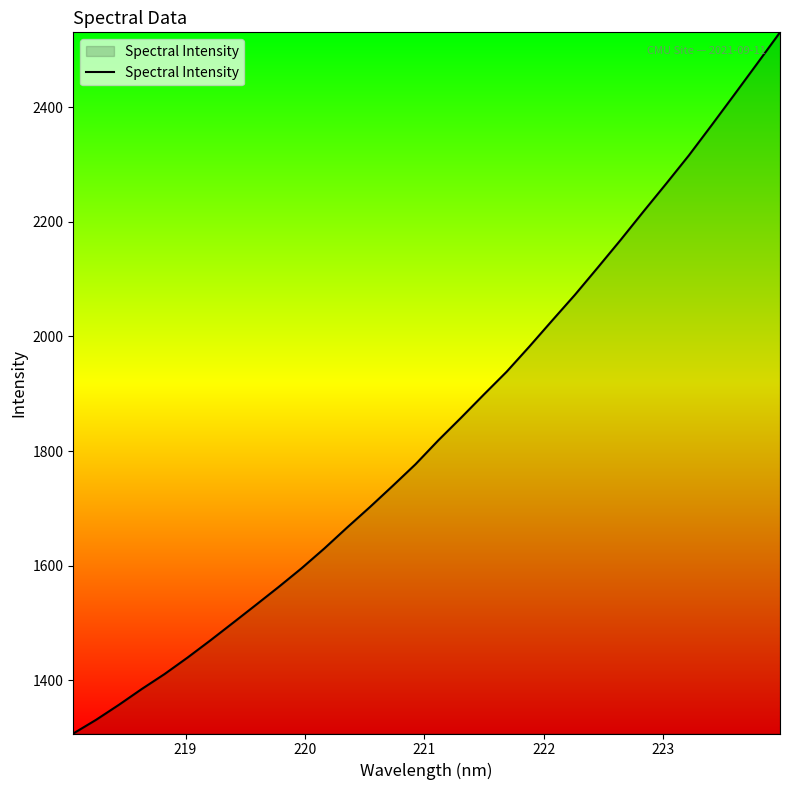

What is the smallest value displayed?

1307.0